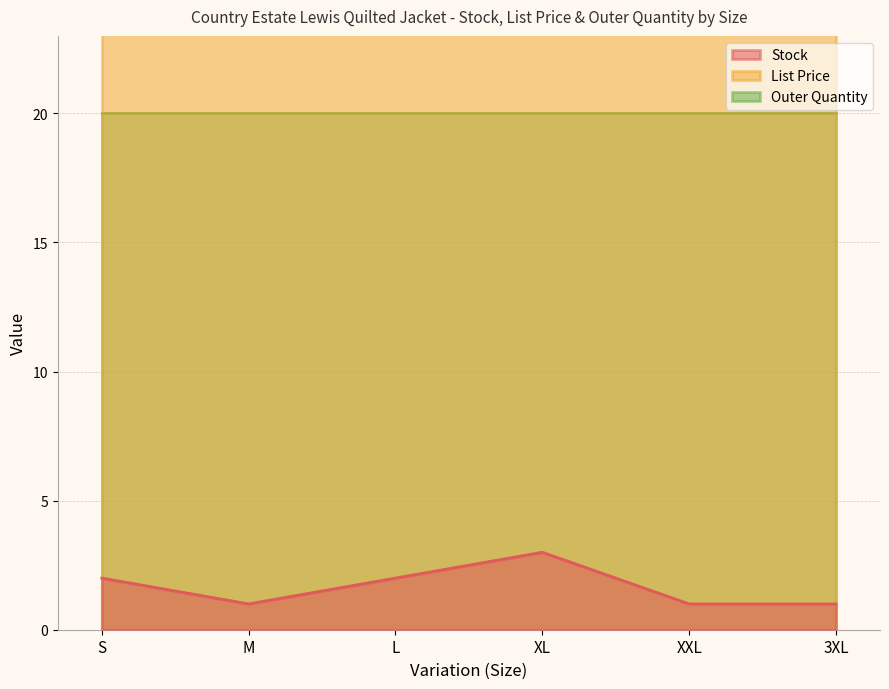

The value of List Price at S is 23.5. True or false?

True